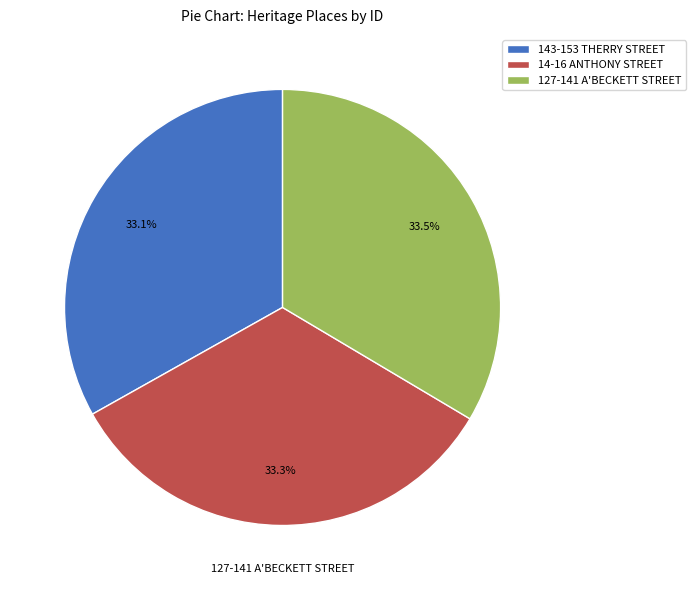

How many slices are in this pie chart?

3